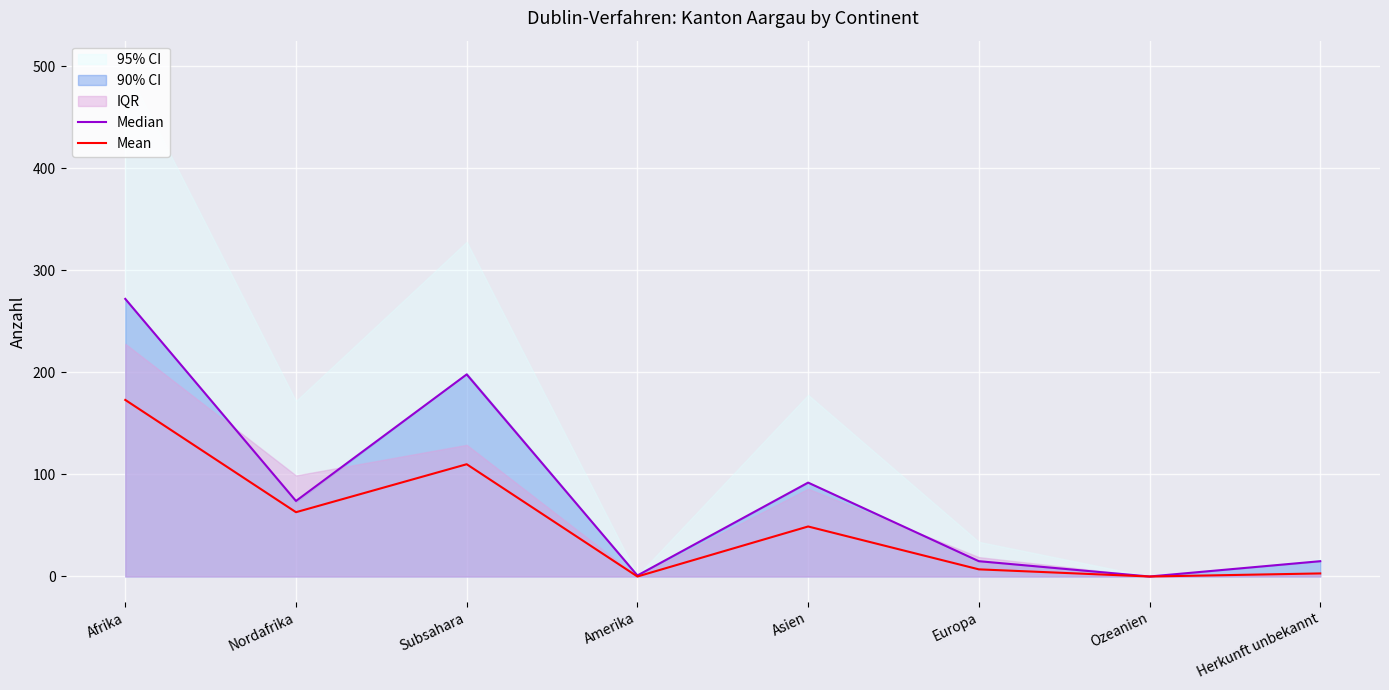

At which label does Median first exceed 74?

Afrika